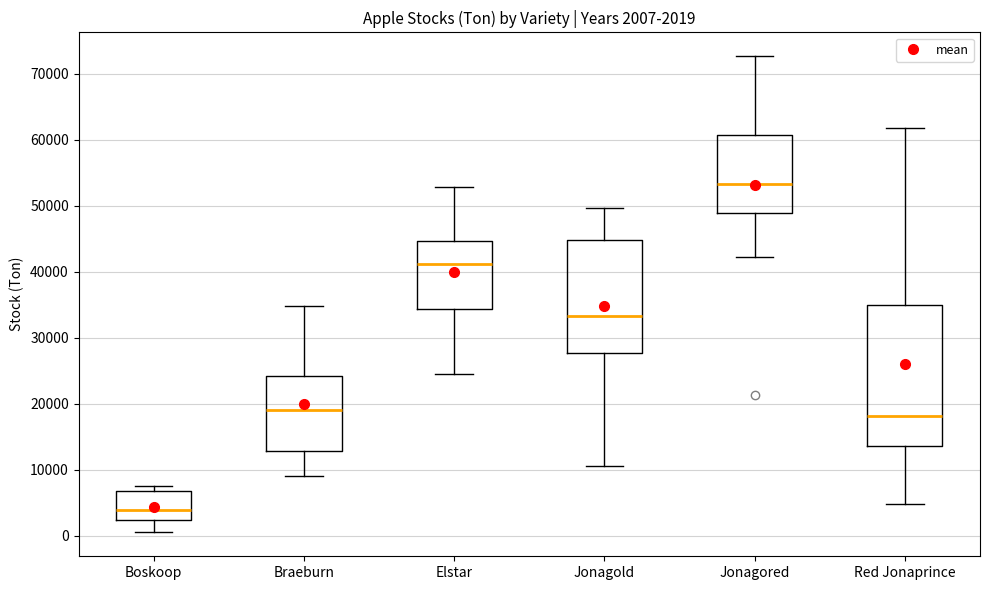

Which box has the lowest median line?

Boskoop